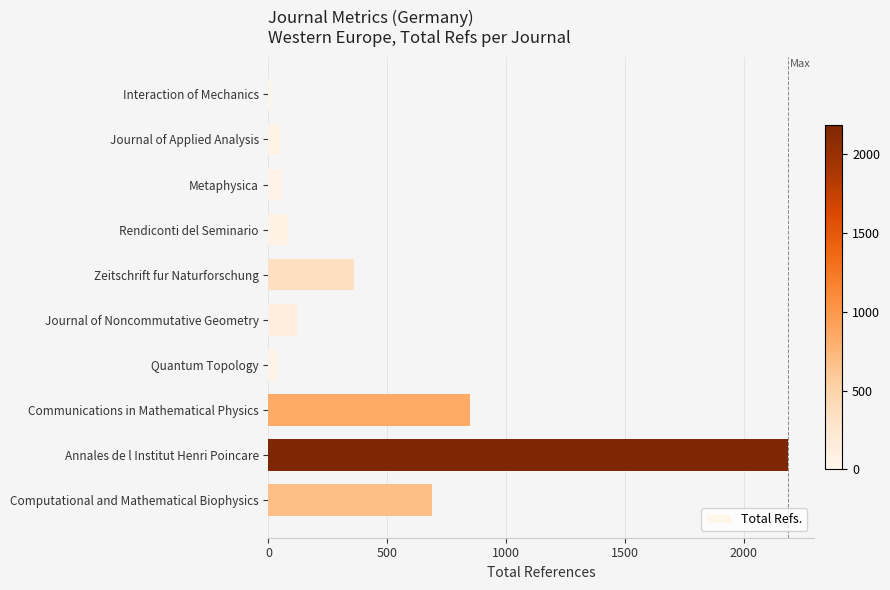

What is the average value?

444